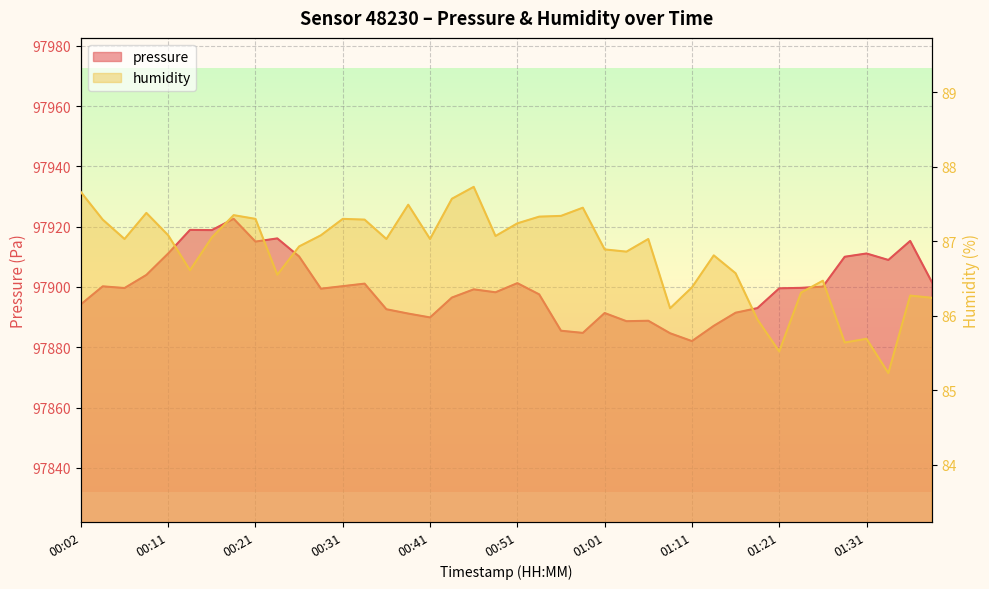

True or false: pressure and humidity intersect in this chart.

False